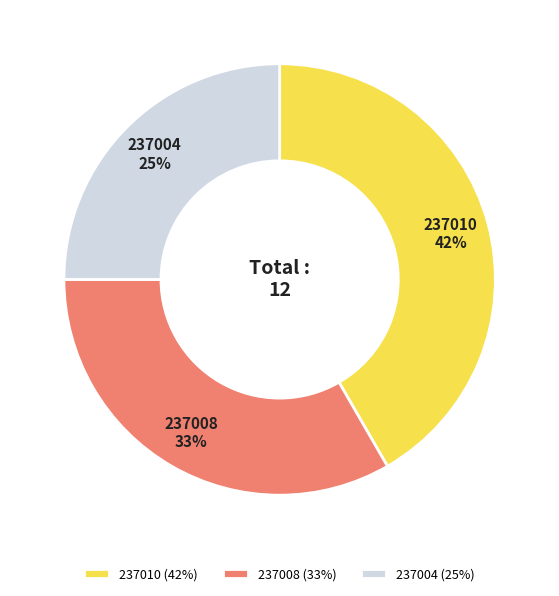

Is the sum of 237010 and 237008 greater than half?

Yes